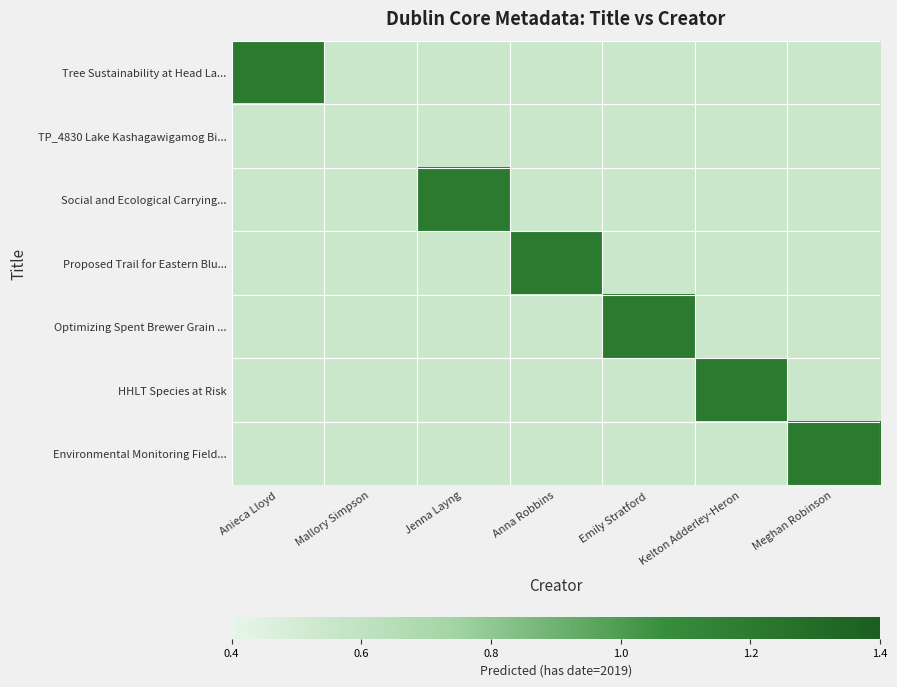

At which category is the sum across all series the highest?

Anieca Lloyd